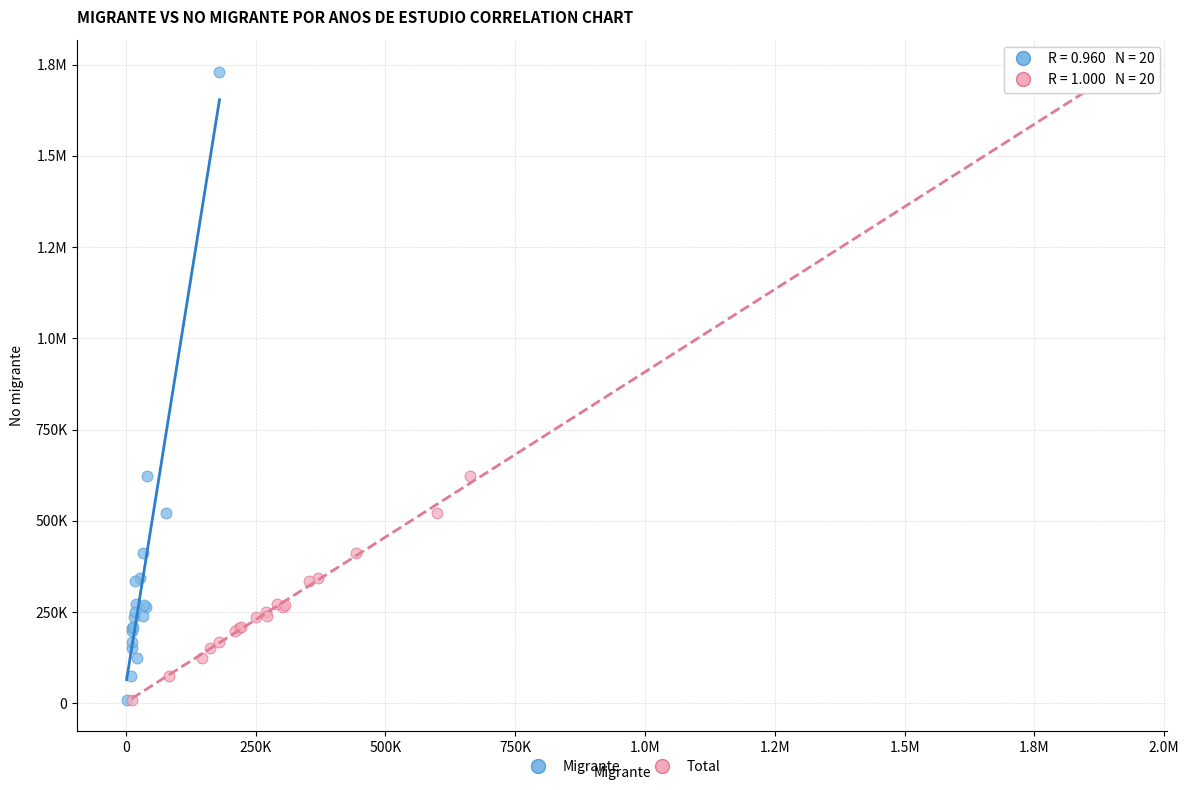

What are all the series names shown in the legend?

Migrante, Total